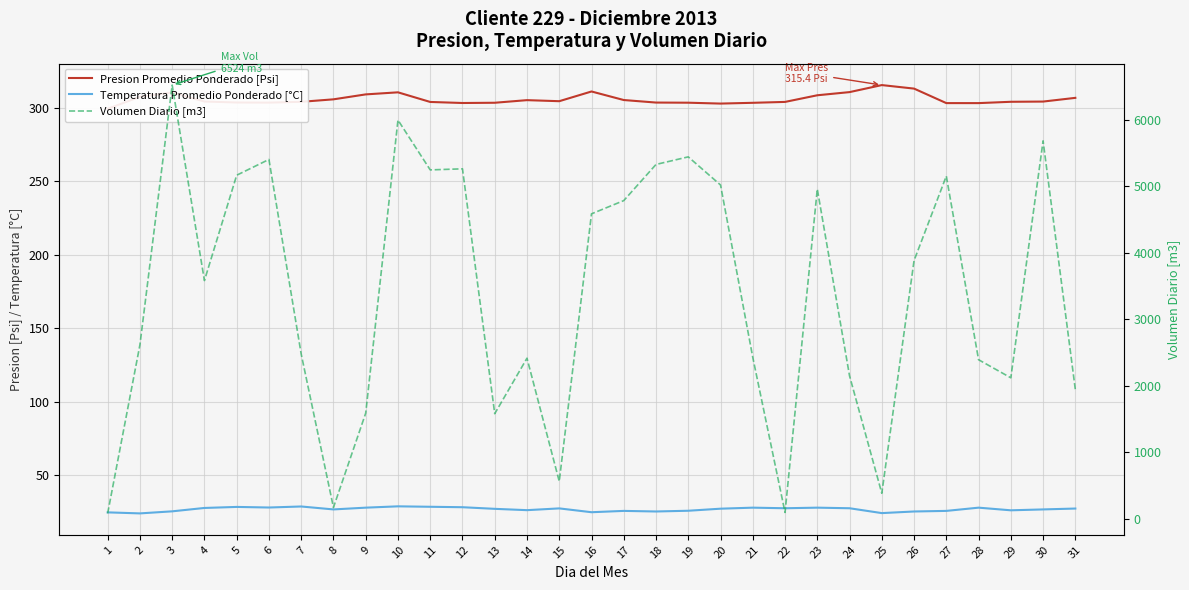

What is the total value across all series at 7?

2809.9